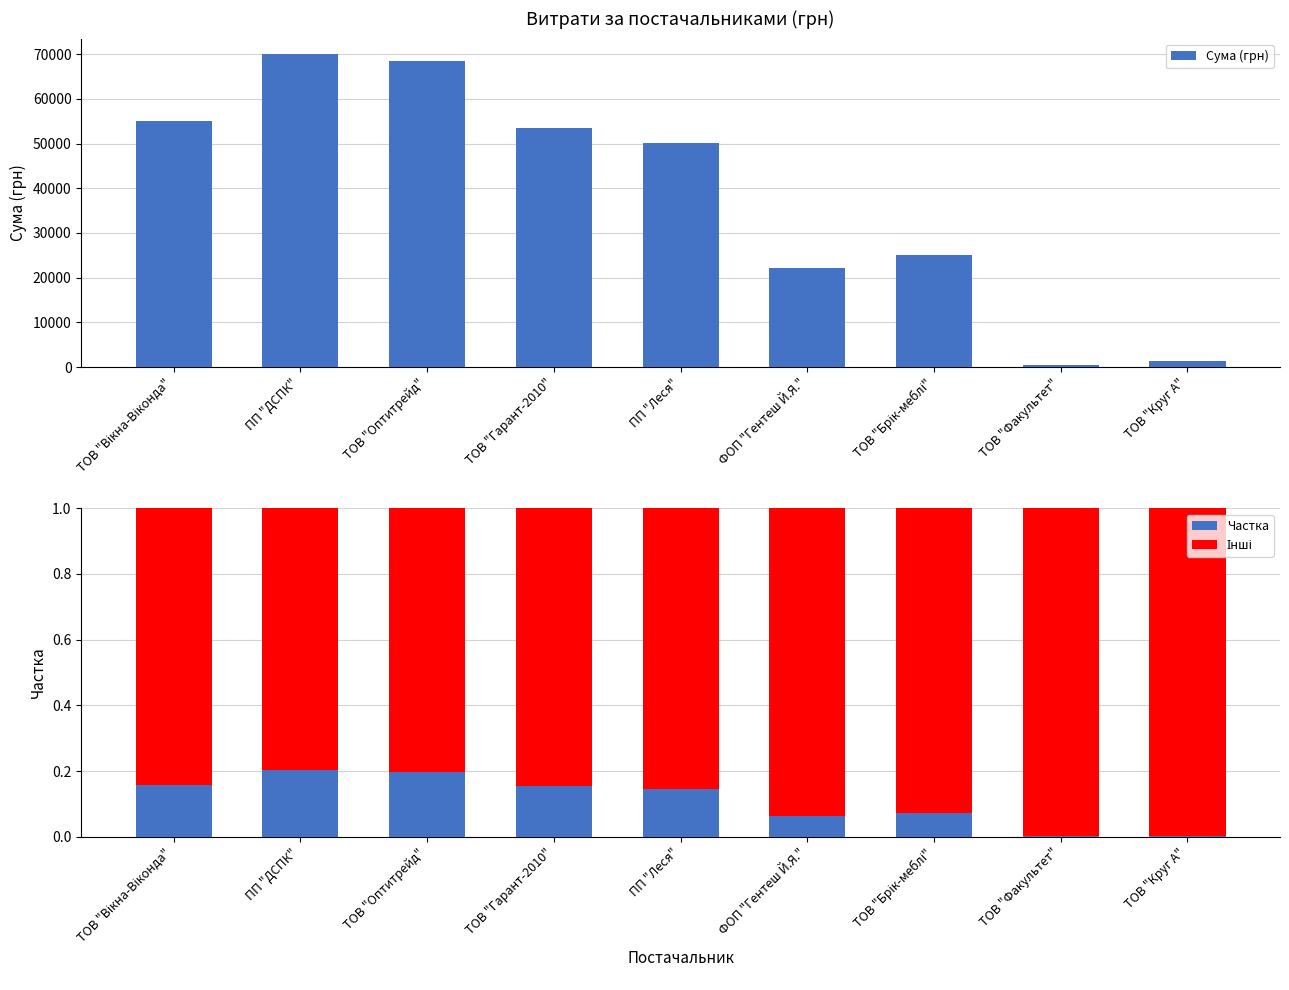

Between ТОВ "Вікна-Віконда" and ТОВ "Факультет", which is larger?

ТОВ "Вікна-Віконда"